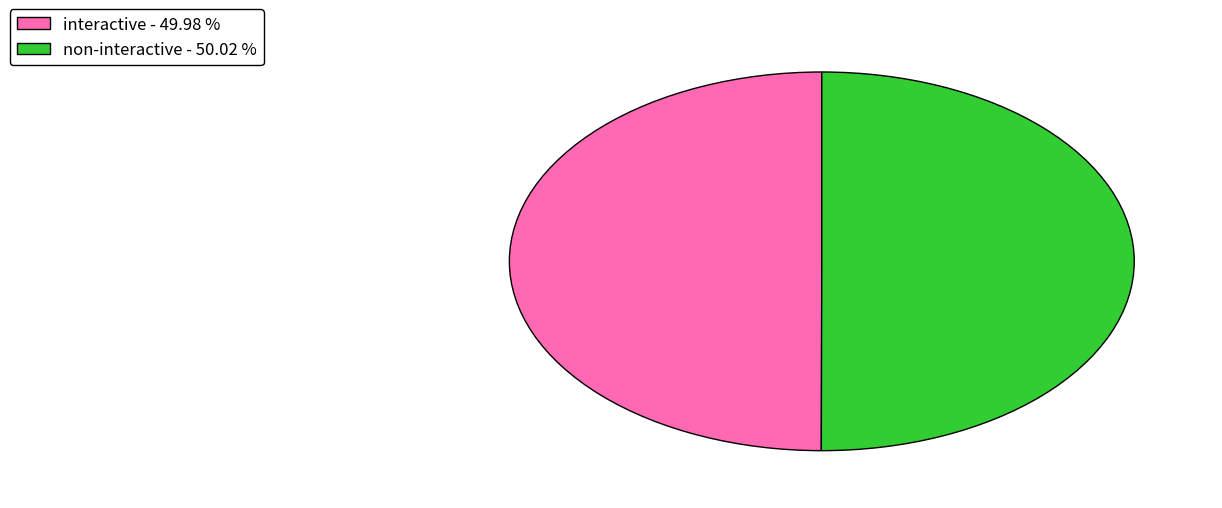

Do non-interactive - 50.02 % and interactive - 49.98 % together represent more than half of the pie?

Yes